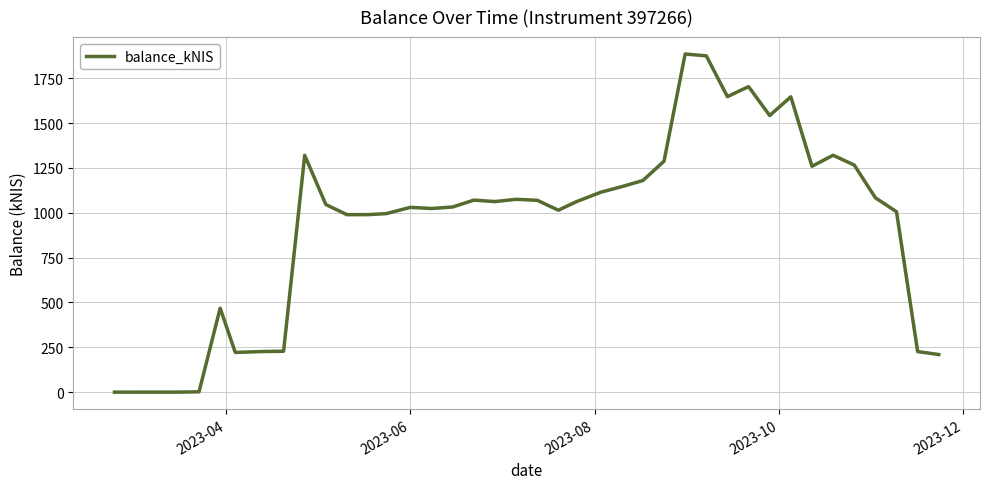

What is the maximum value shown in the chart?

1884.9